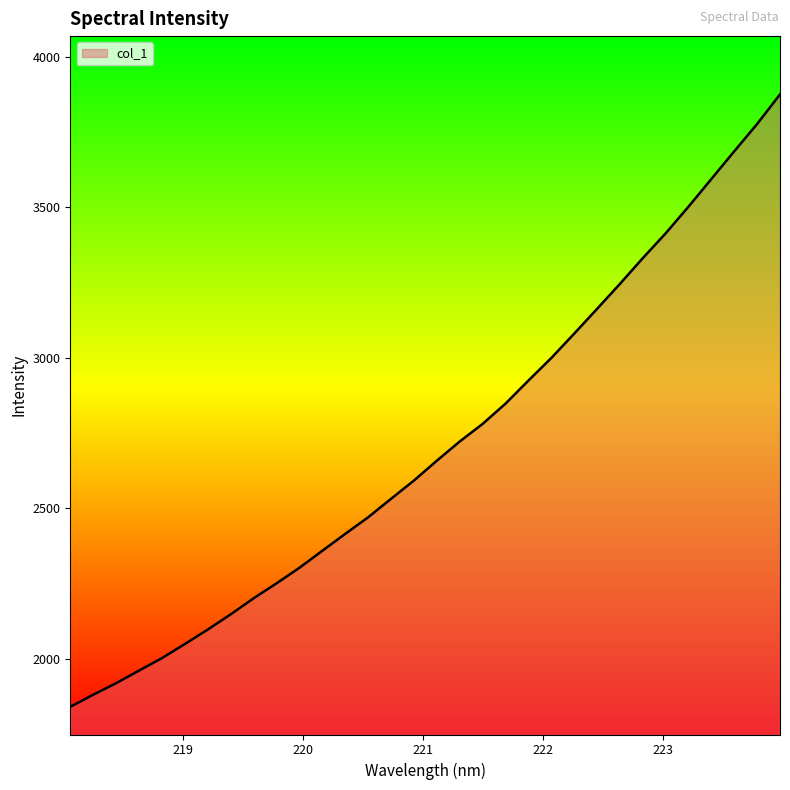

What is the maximum value shown in the chart?

3874.4